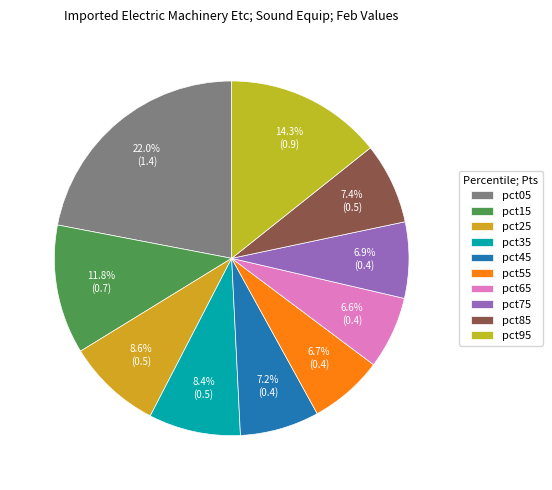

How many slices are in this pie chart?

10